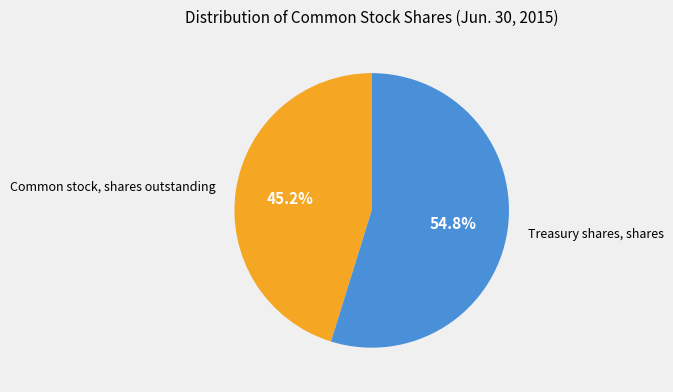

Does any single category account for the majority?

Yes